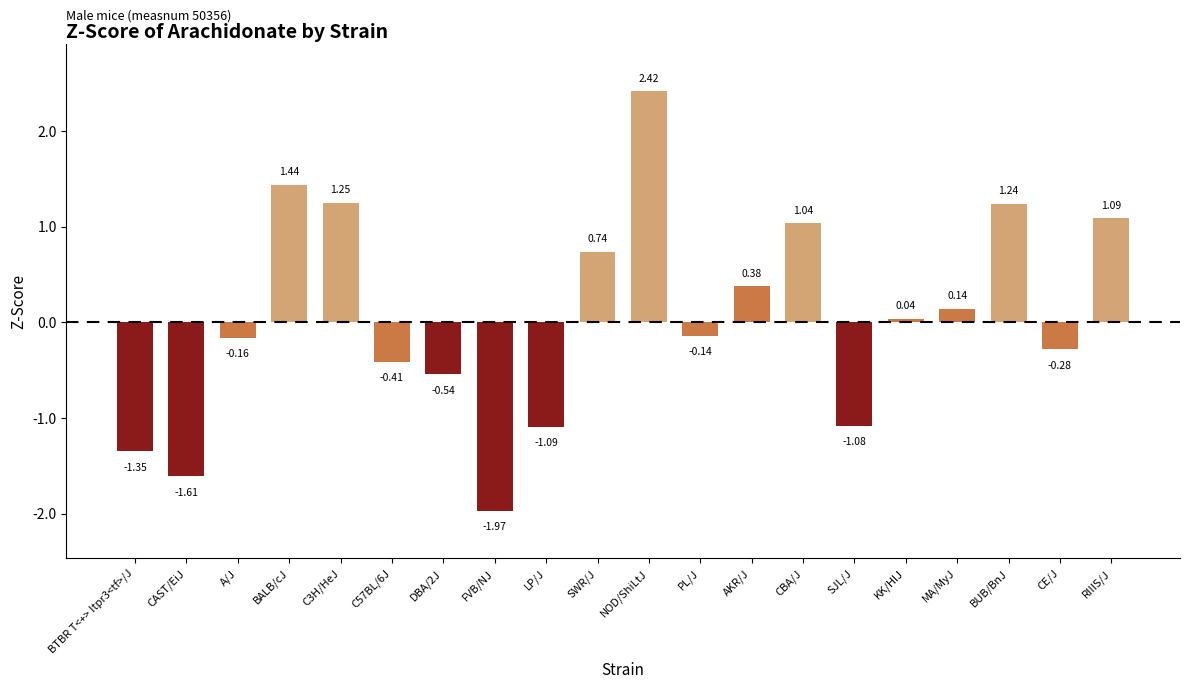

Which label corresponds to the largest value in the chart?

NOD/ShiLtJ